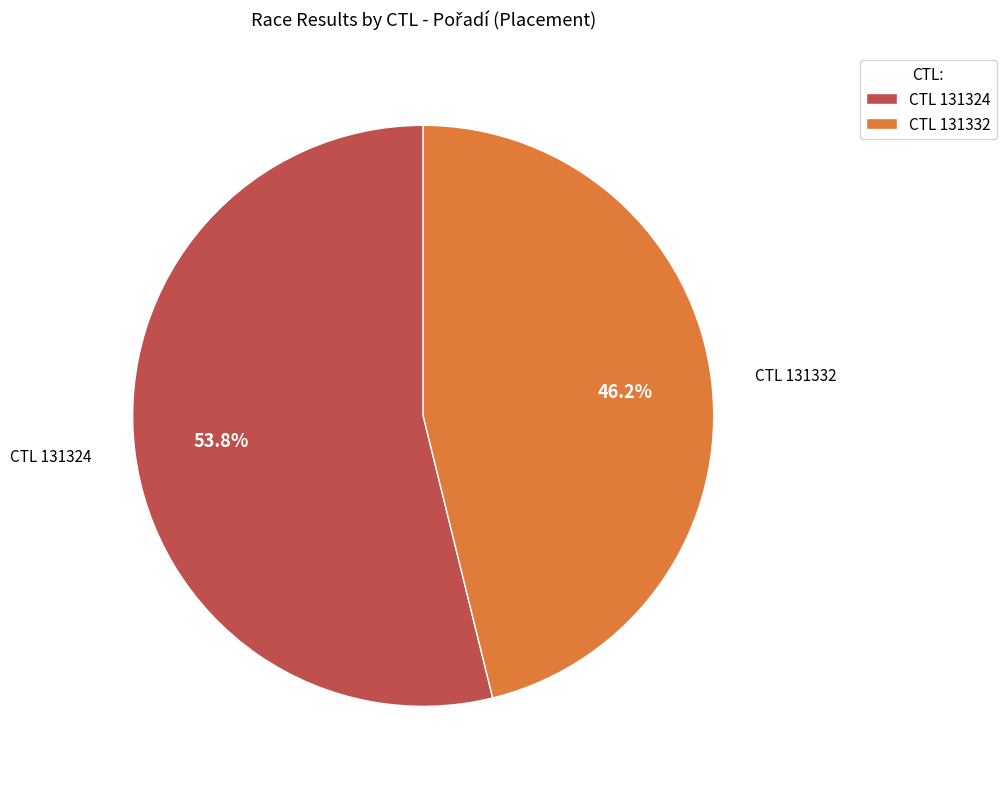

Rank the categories by value from highest to lowest.

CTL 131324, CTL 131332